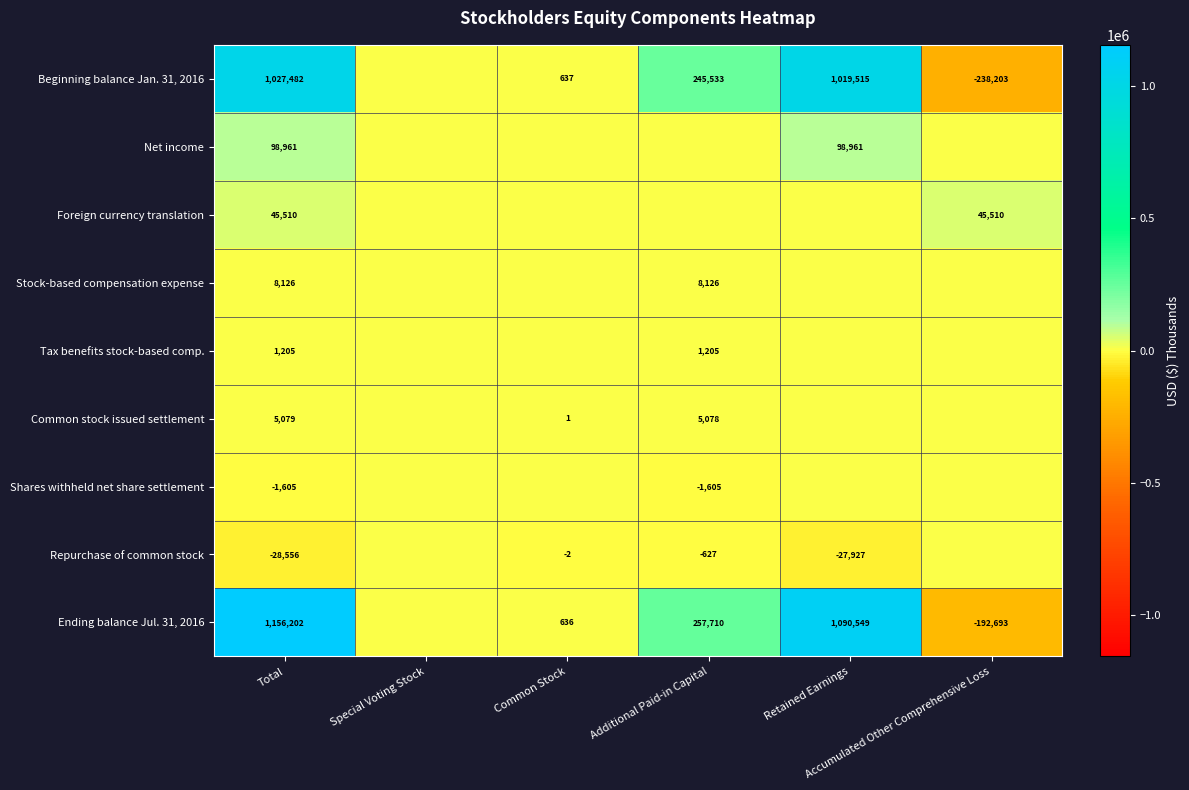

What is the difference between the highest and lowest values at Additional Paid-in Capital?

259315